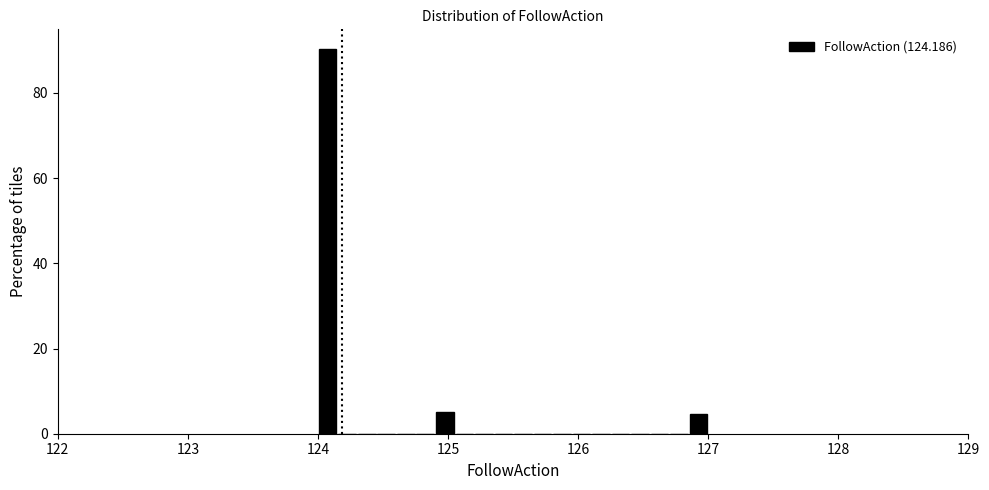

Around what value on the x-axis is the tallest bar? Give the approximate position of its centre, as read against the axis.

124.1